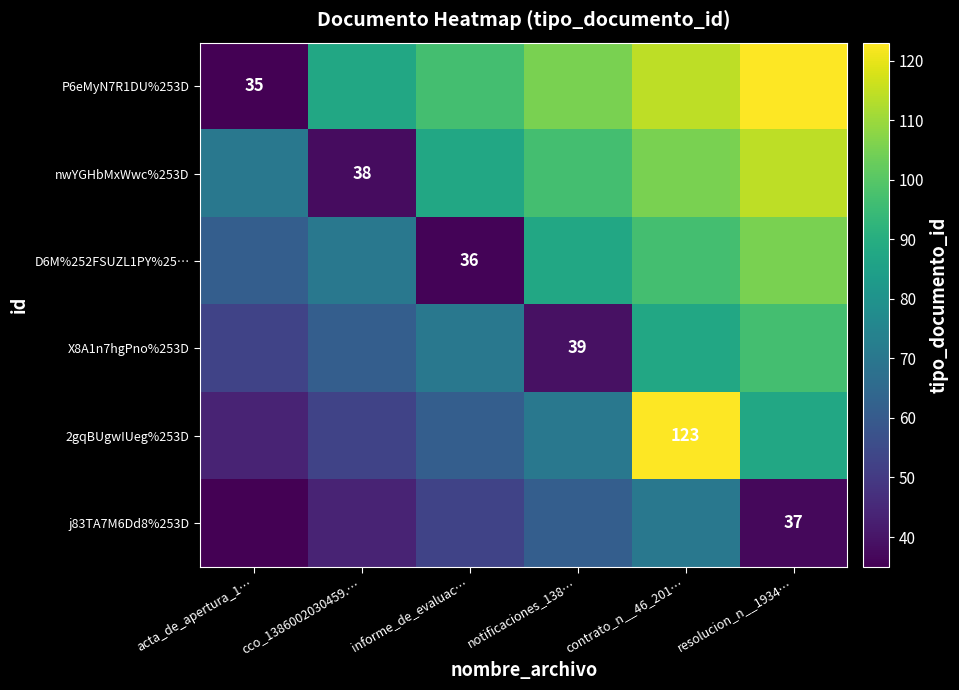

List the series in order of their peak value, highest first.

P6eMyN7R1DU%253D, 2gqBUgwIUeg%253D, nwYGHbMxWwc%253D, D6M%252FSUZL1PY%25…, X8A1n7hgPno%253D, j83TA7M6Dd8%253D